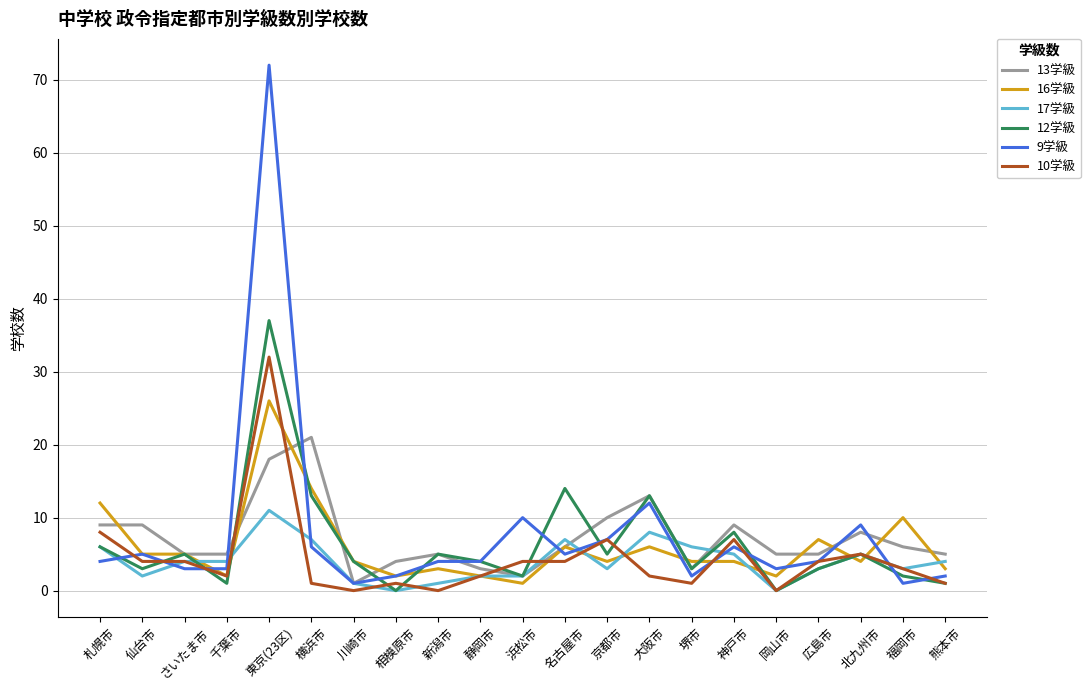

What value does the 16学級 series have at 浜松市?

1